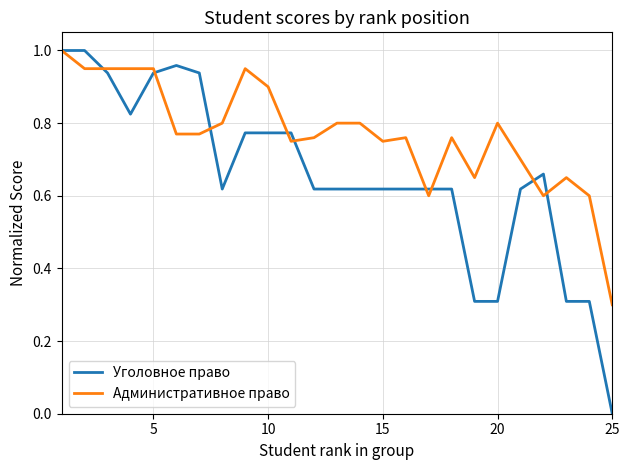

List the series in order of their overall mean, lowest first.

Уголовное право, Административное право